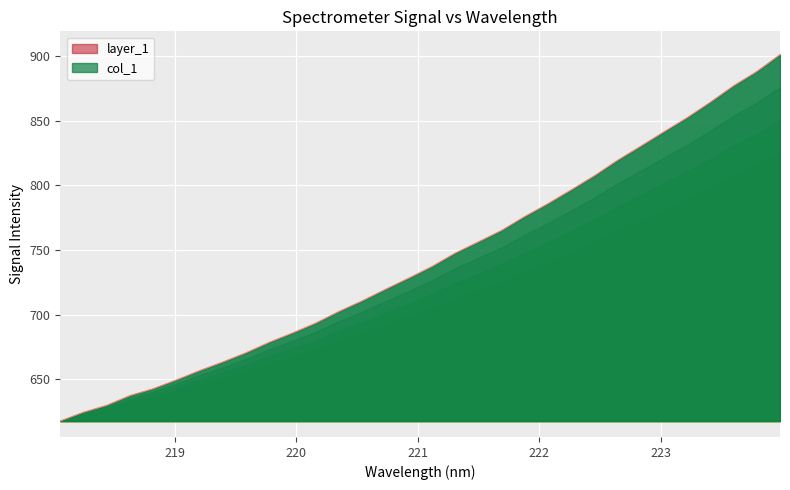

What is the maximum value for col_1?

901.0